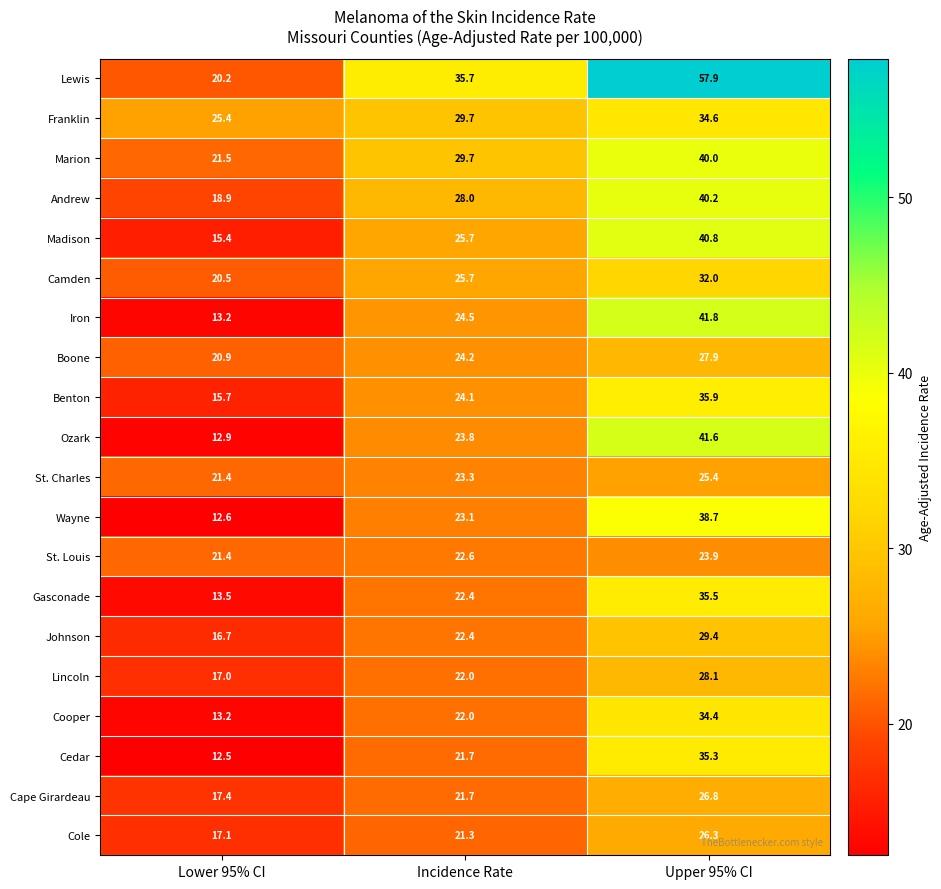

Which series has the widest spread of values?

Lewis